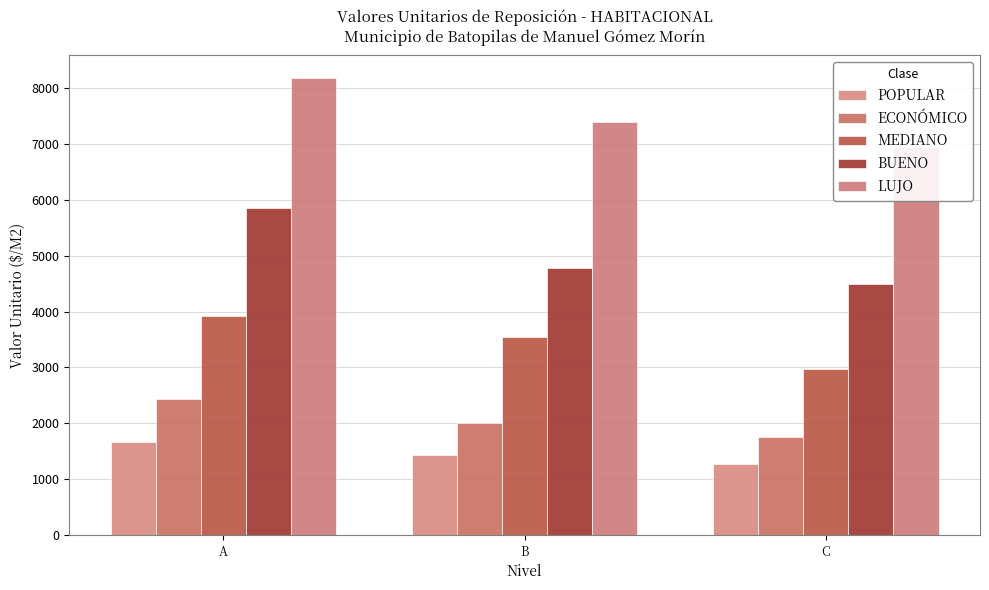

What is the sum of all LUJO values?

22516.9